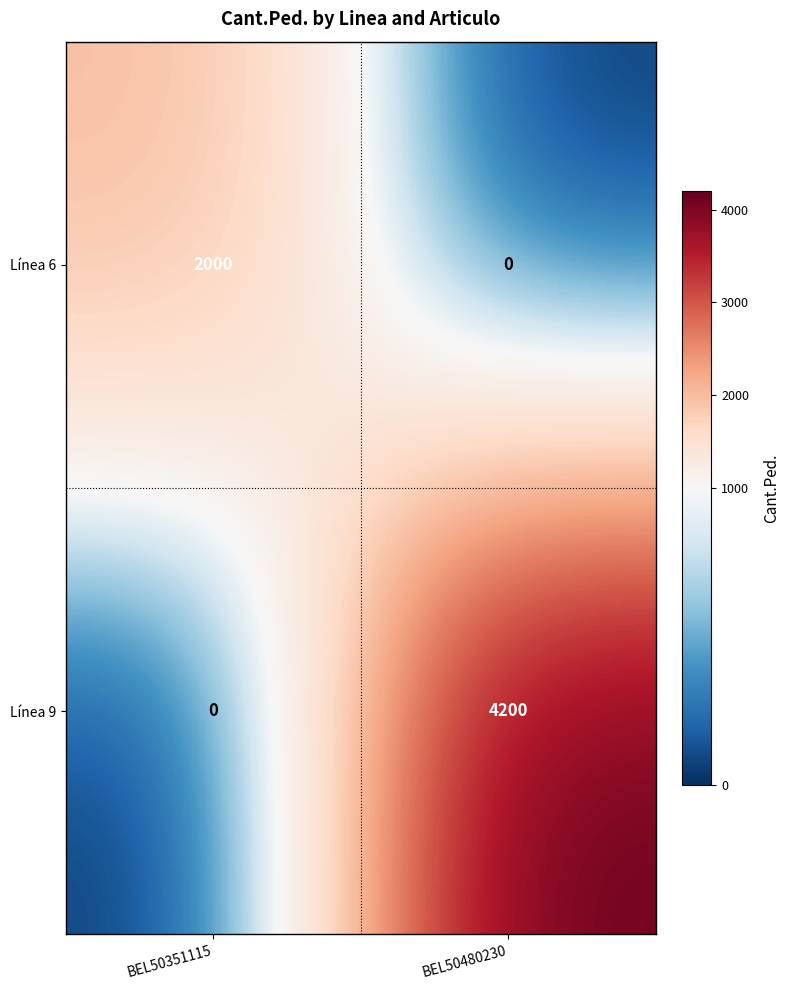

Where is Línea 9 nearest to the value 2100?

BEL50351115